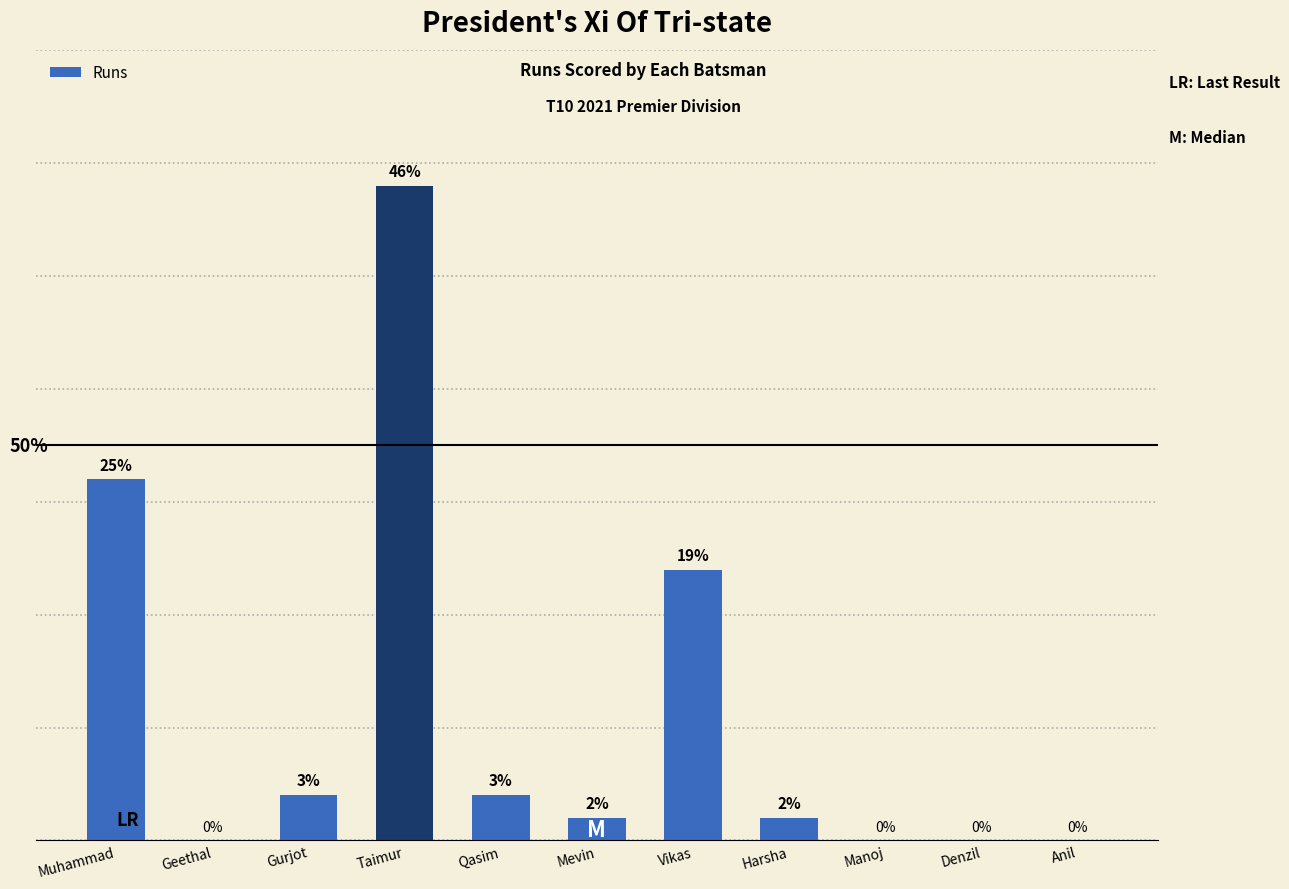

Which has a higher value, Mevin or Vikas?

Vikas